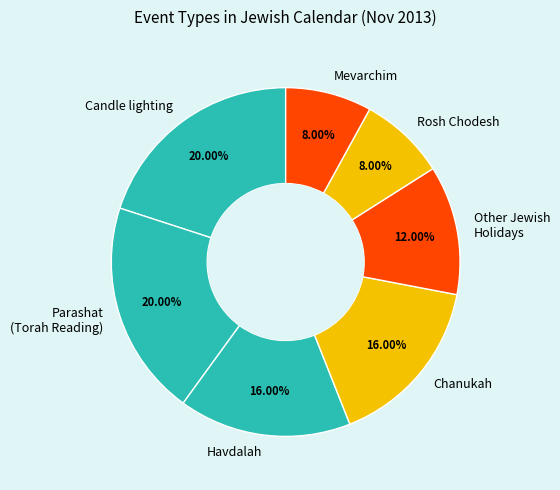

How many segments does this pie chart have?

7